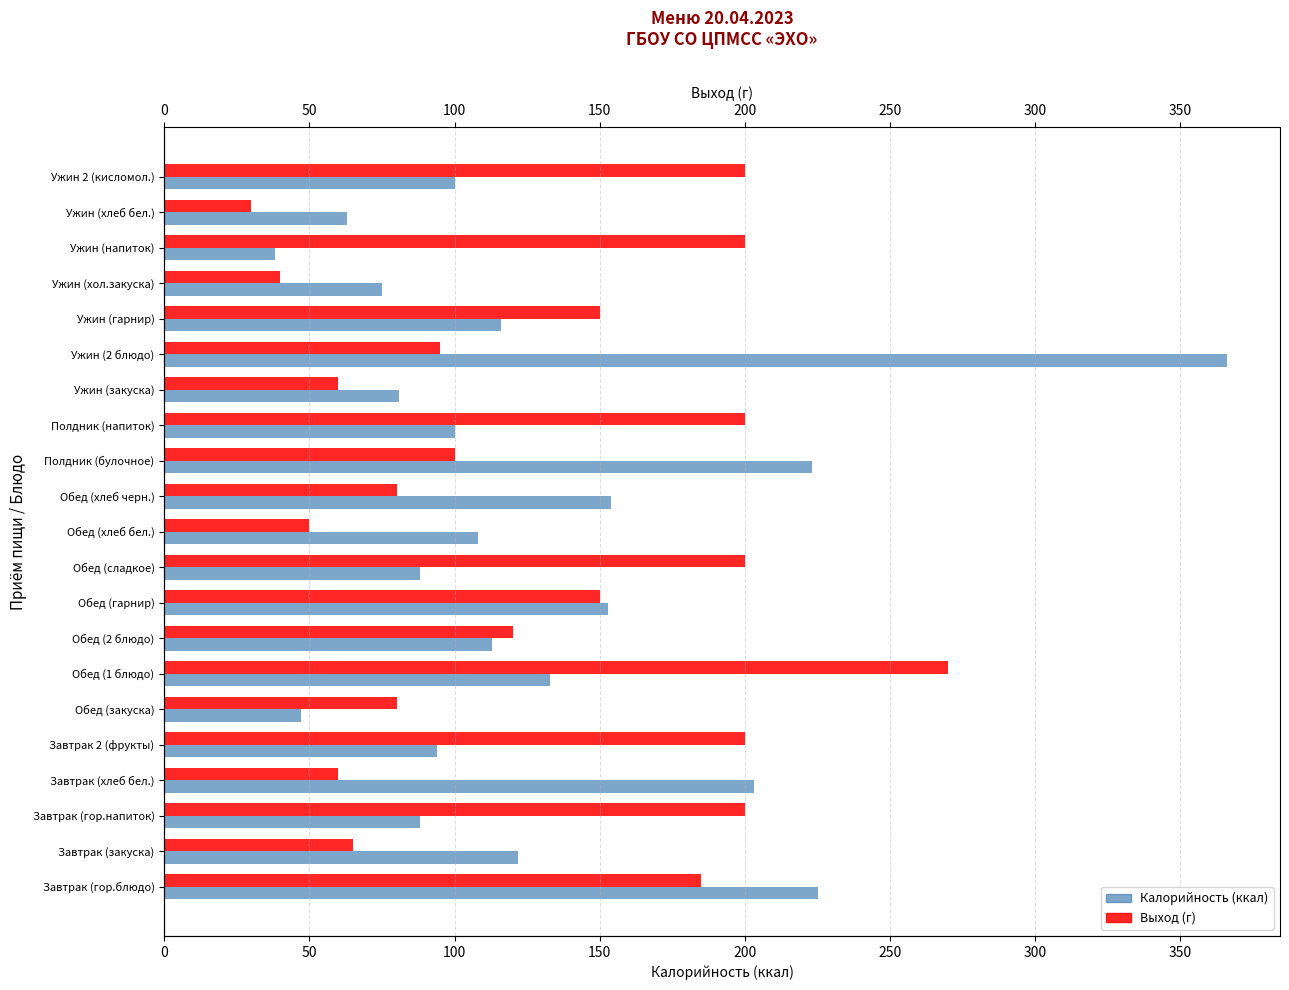

Which series has the largest total across all categories?

Выход (г)